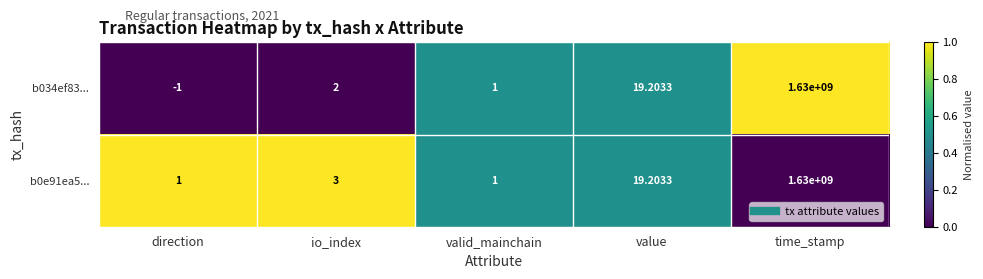

At which category is the sum across all series the highest?

time_stamp